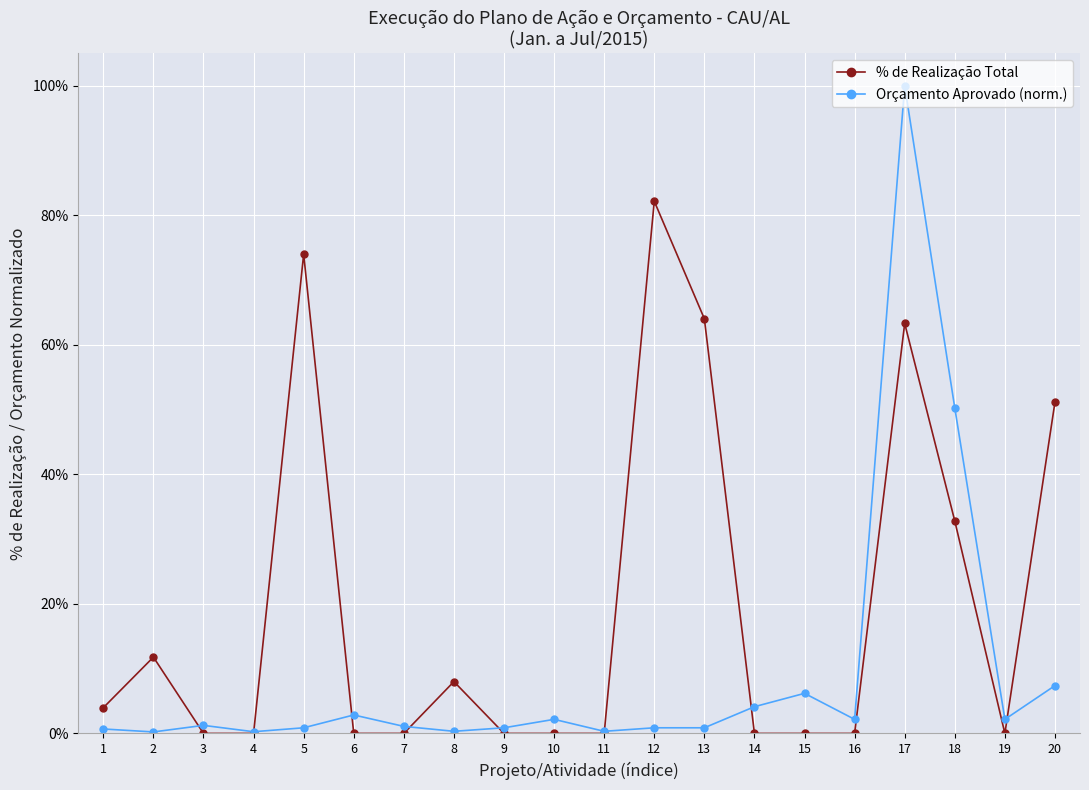

Which series has the largest total across all categories?

% de Realização Total